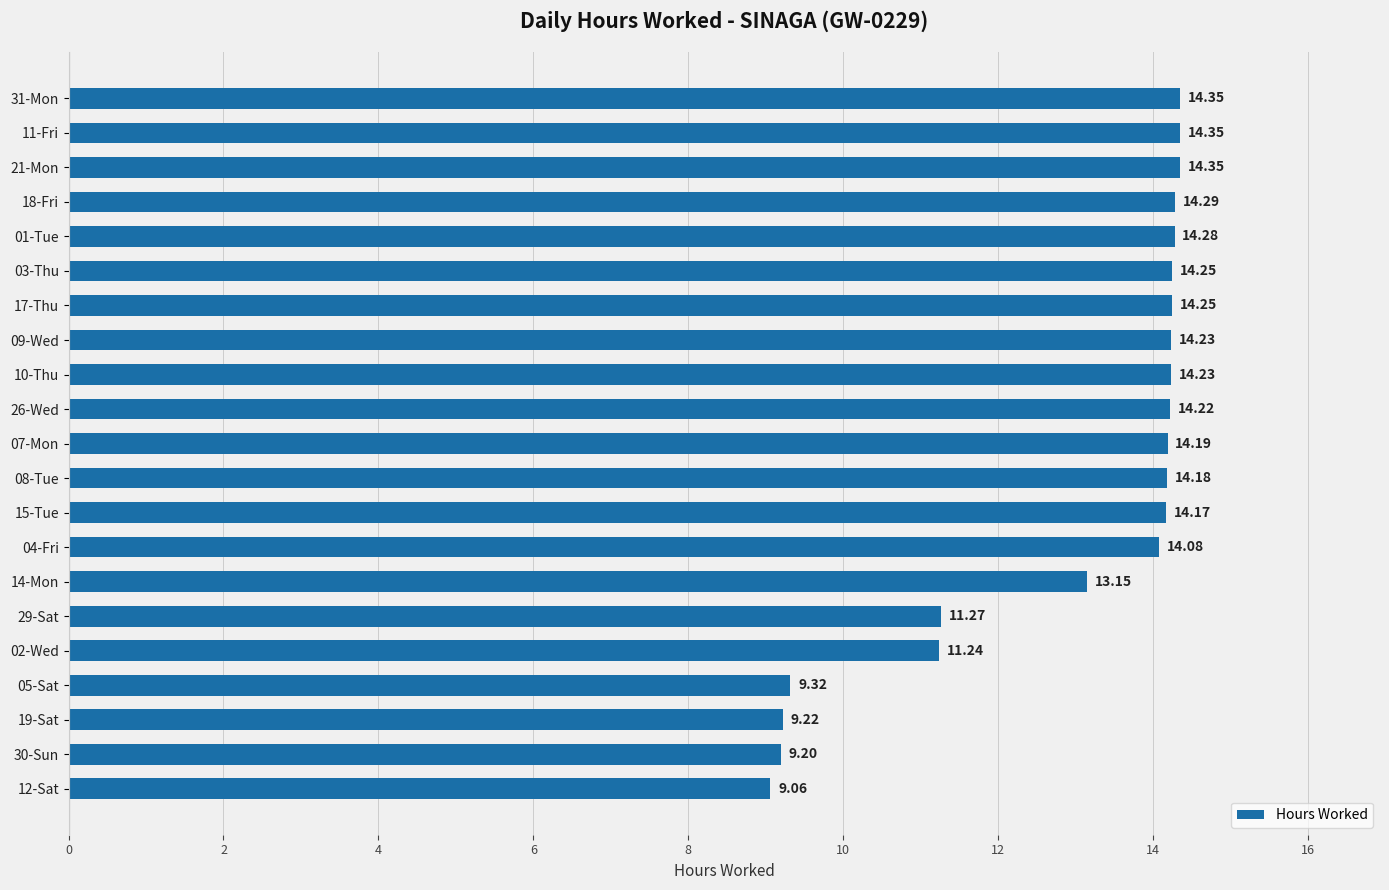

What is the change in value from 21-Mon to 14-Mon?

-1.2